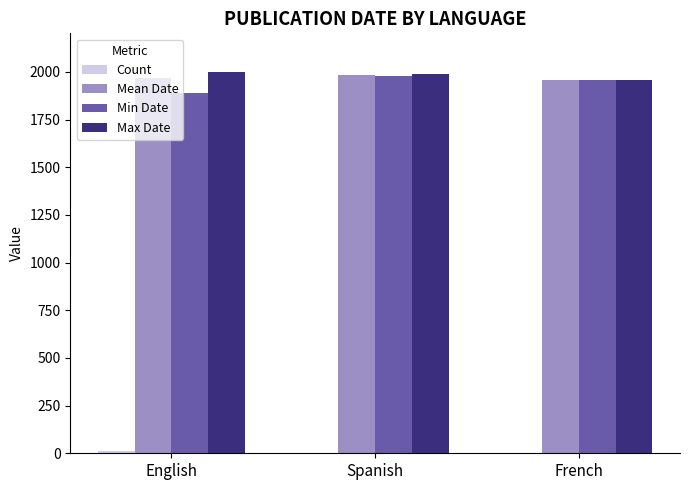

The value of Max Date at Spanish is 1988. True or false?

True